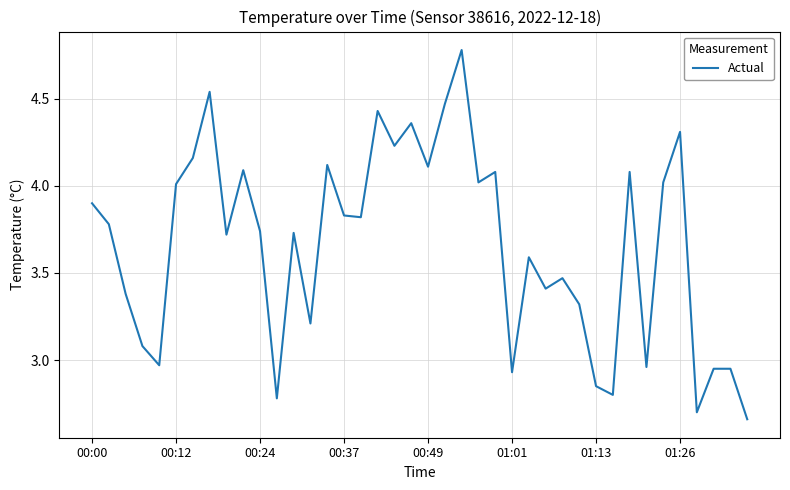

Does the chart display data point markers on the line(s)?

No